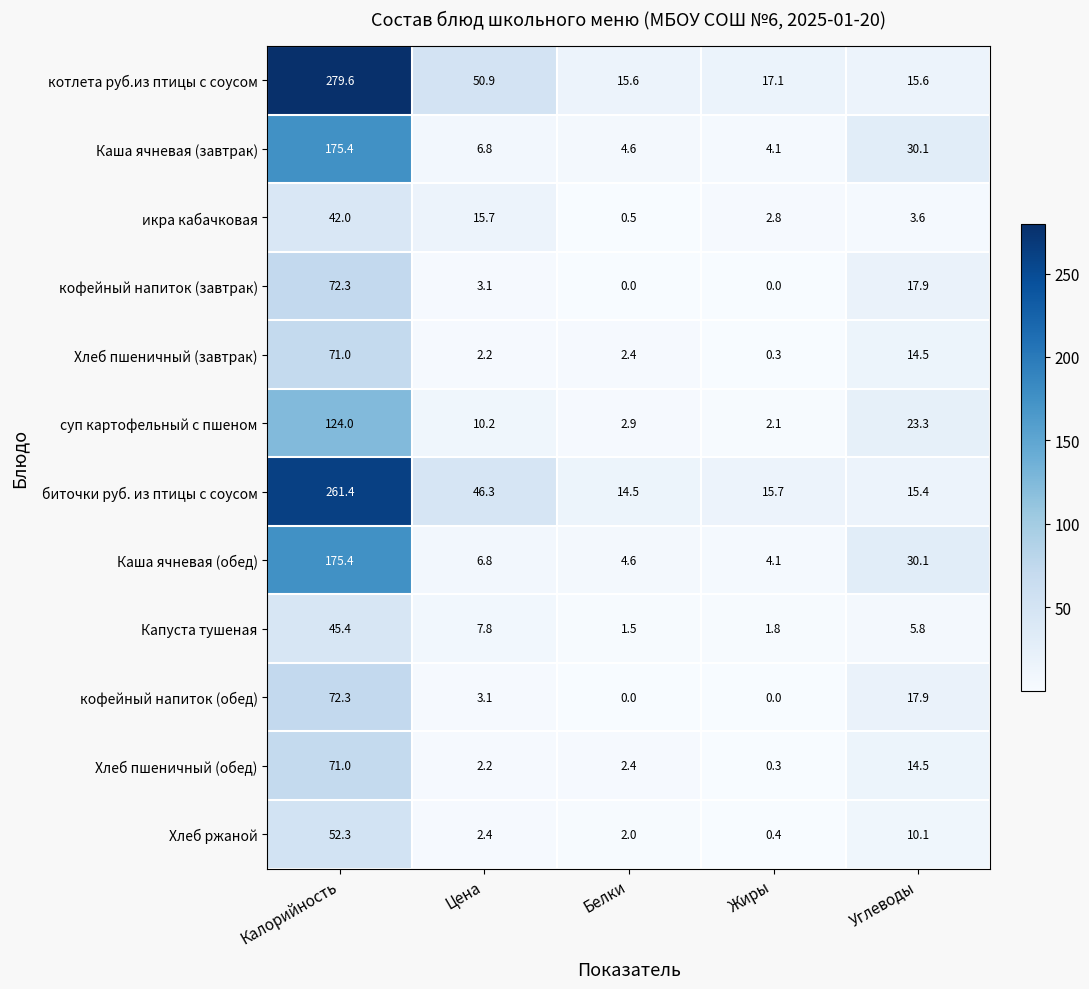

At how many categories does at least one series exceed 100?

1